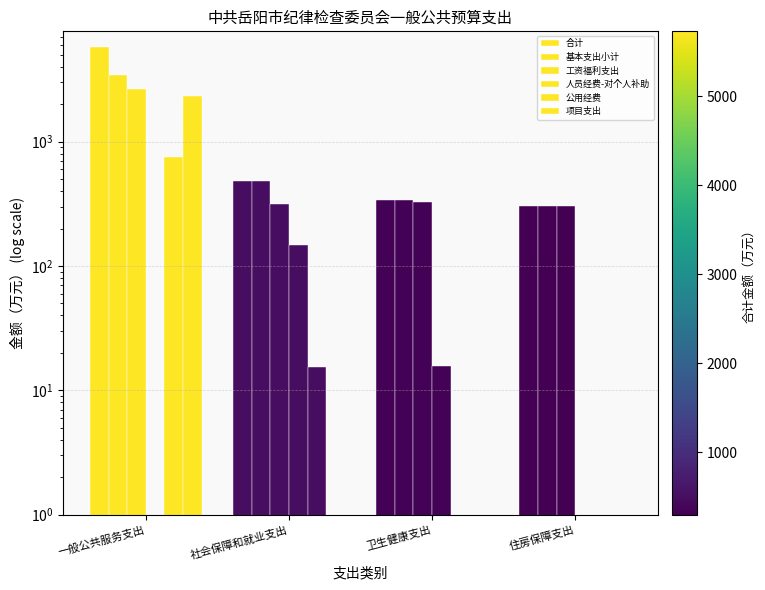

Which label corresponds to the smallest value in the chart?

一般公共服务支出